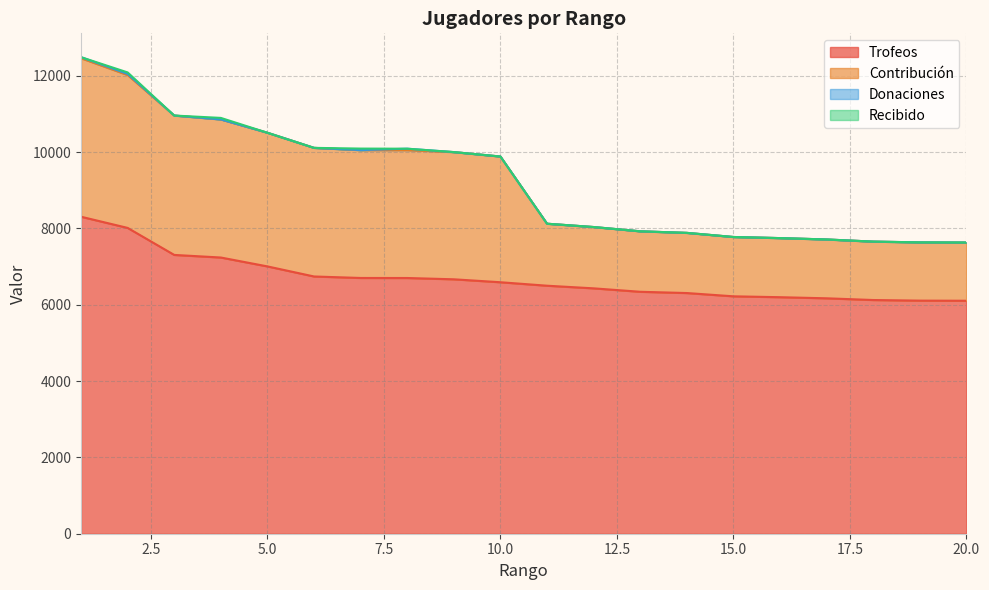

Which series has the widest spread of values?

Contribución